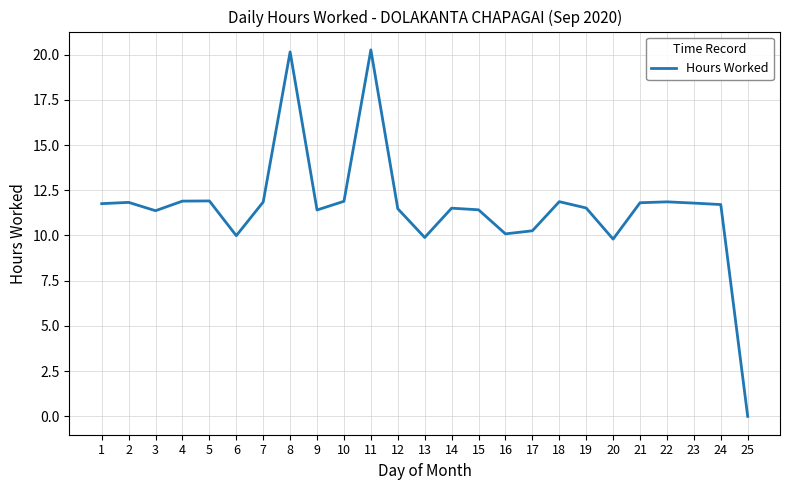

What is the ratio of the value at 20 to the value at 17?

1.0